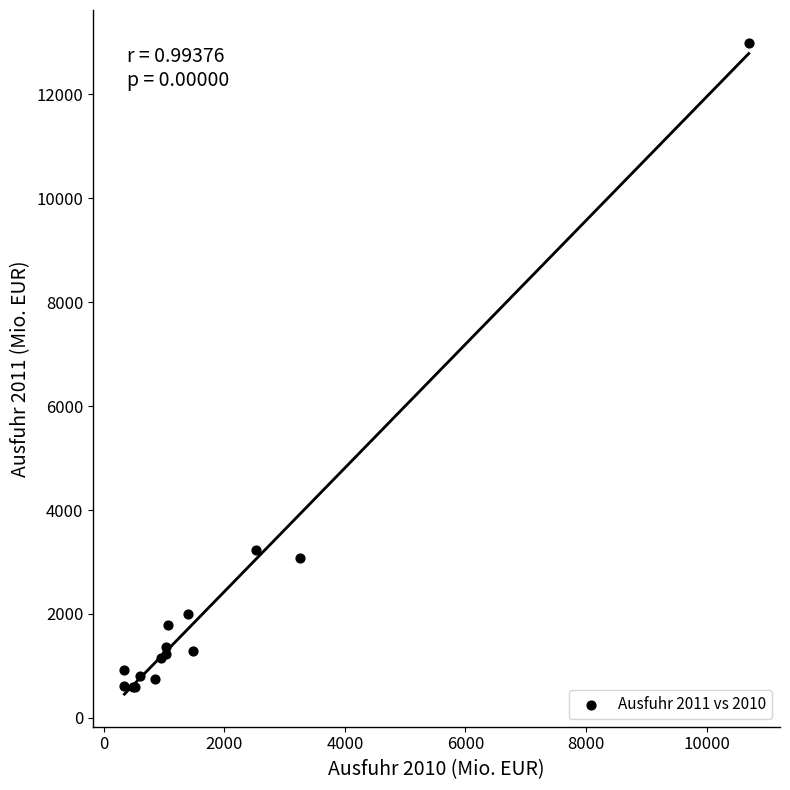

What Y value in the scatter plot is closest to 6793?

3221.3